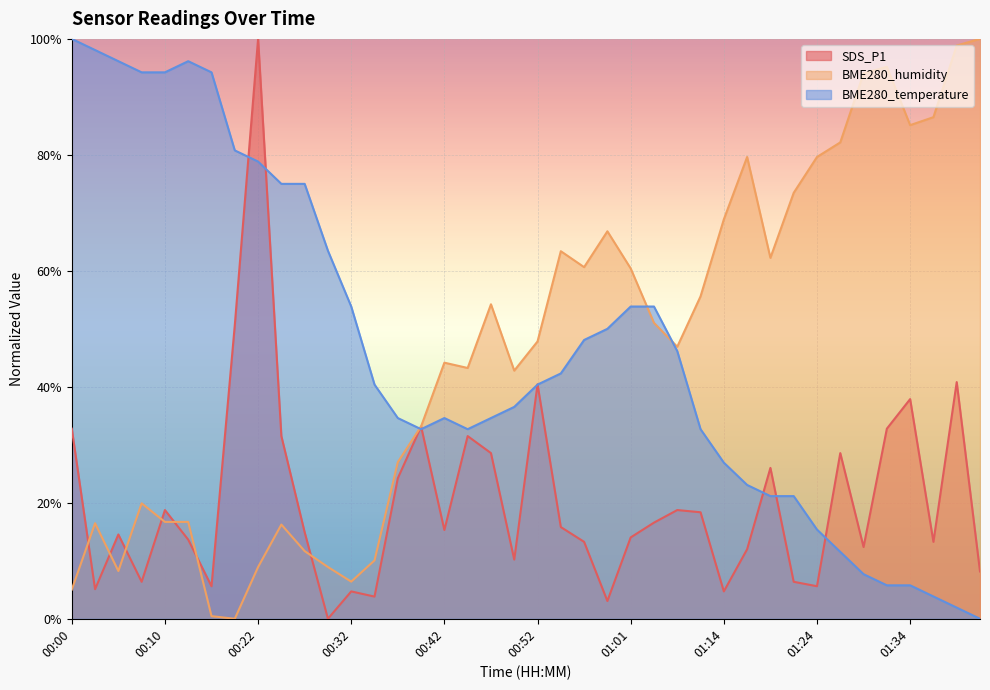

List the series in order of their peak value, lowest first.

SDS_P1, BME280_humidity, BME280_temperature